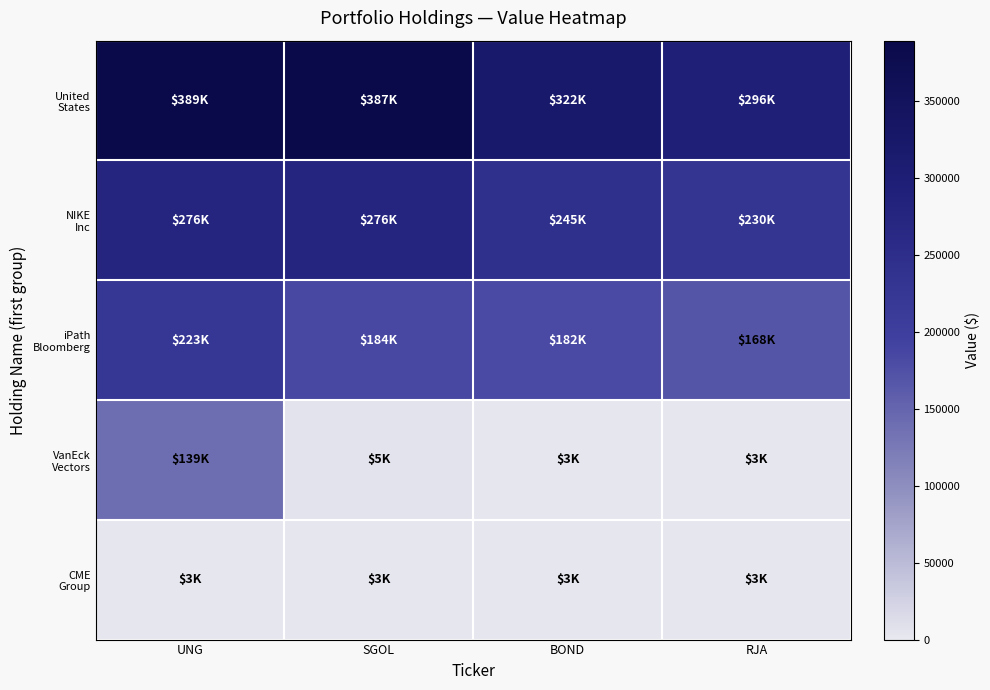

At which category does the chart reach its minimum across all series?

BOND